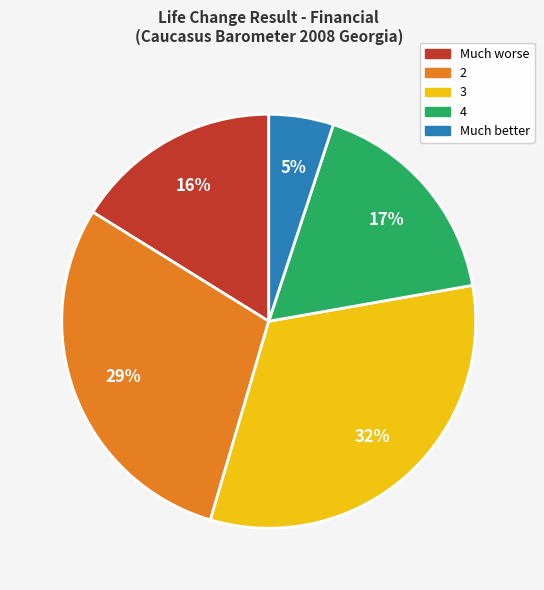

Rank the categories by value from lowest to highest.

Much better, Much worse, 4, 2, 3